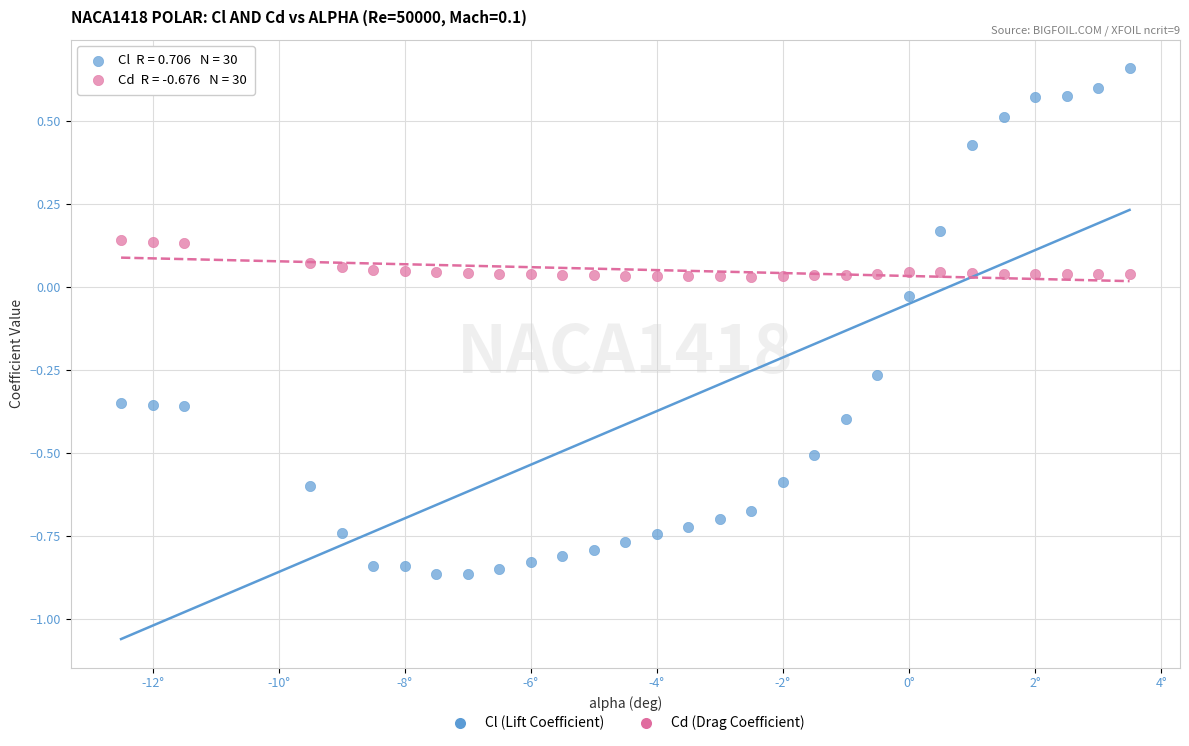

Across all data points, what is the range of Y values (max minus min)?

1.5